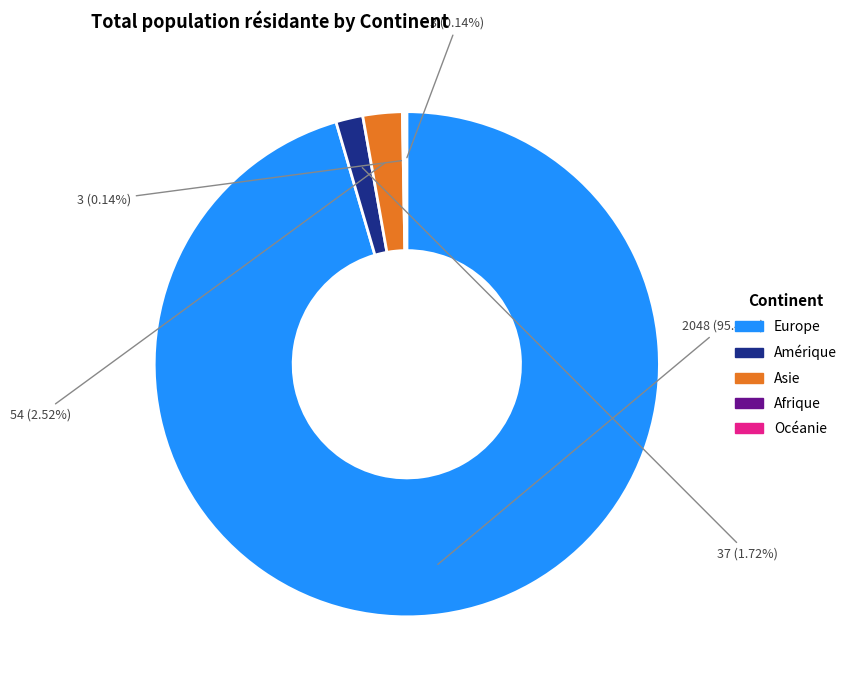

Is it true that Asie is 3% of the pie?

True